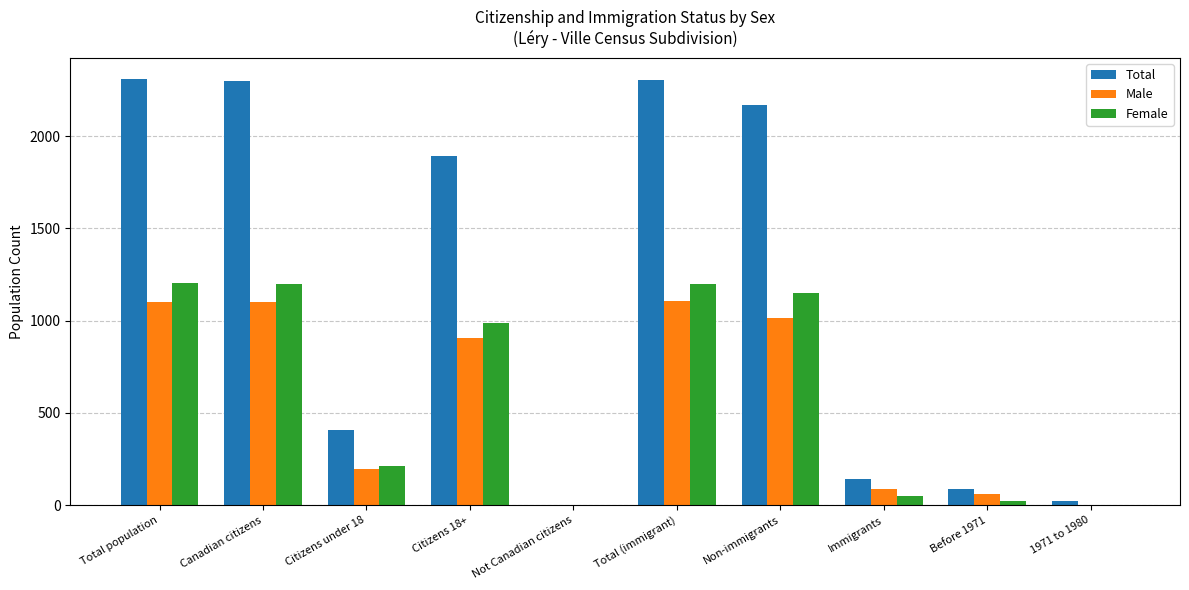

The value of Male at Canadian citizens is 1100. True or false?

True